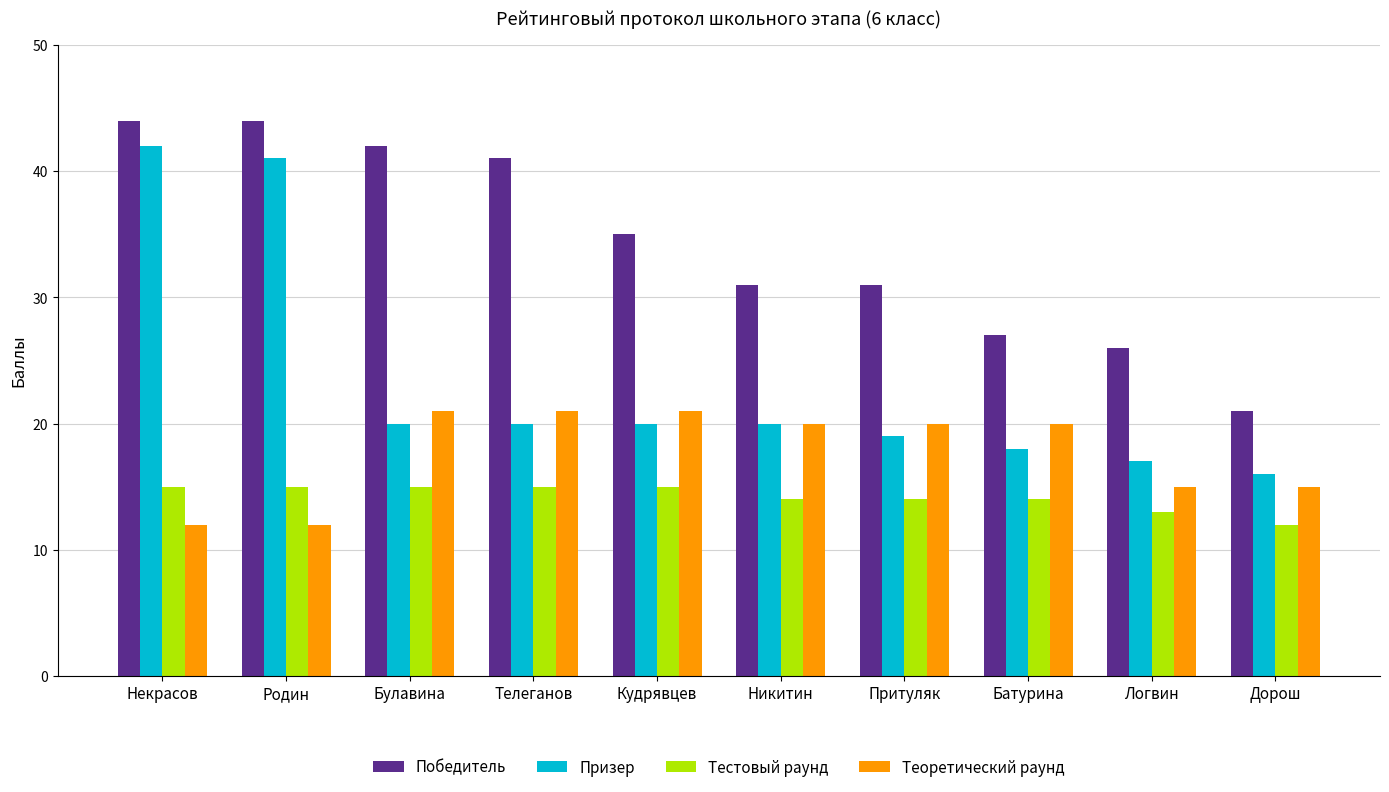

How many series are shown in this chart?

4